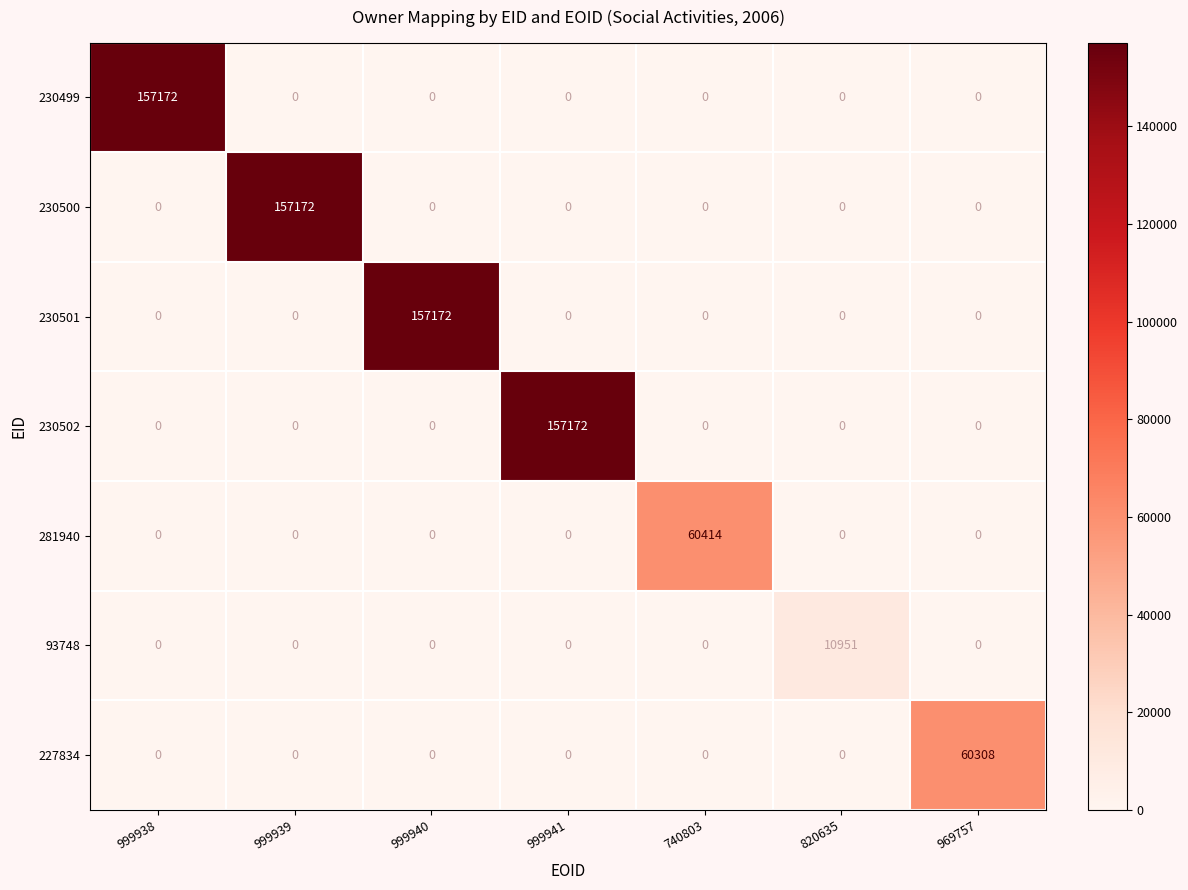

What is the difference between the highest and lowest values at 740803?

60414